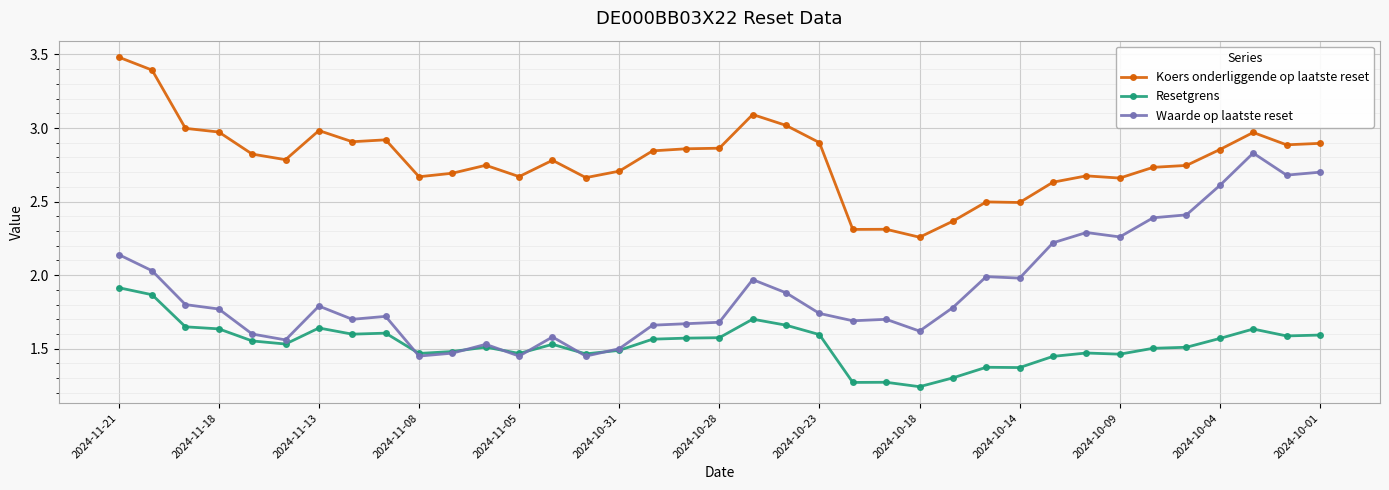

True or false: Waarde op laatste reset and Koers onderliggende op laatste reset intersect in this chart.

False